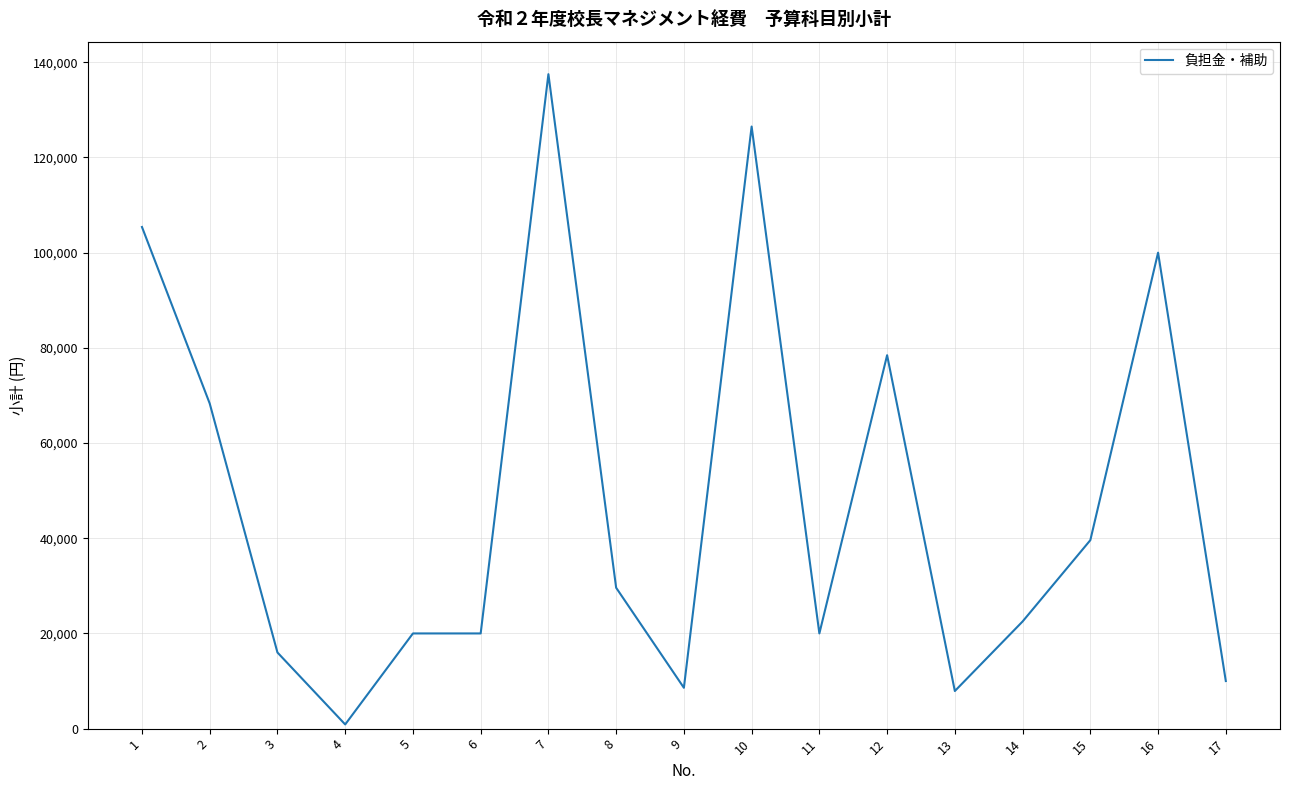

Approximately how many times larger is the value at 1 compared to 5?

5.3